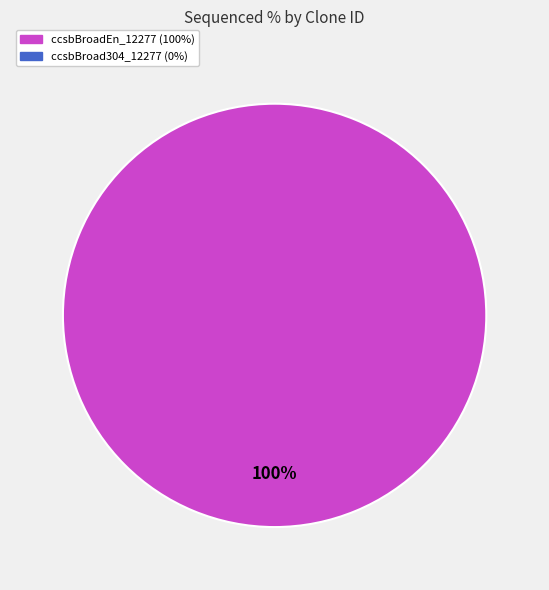

Does any single category account for the majority?

Yes